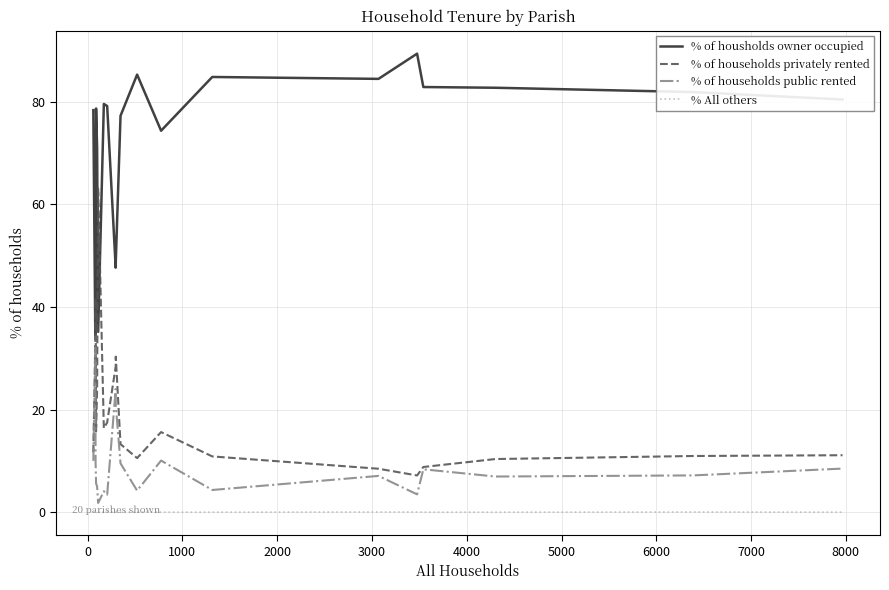

True or false: % of households public rented and % of housholds owner occupied intersect in this chart.

False